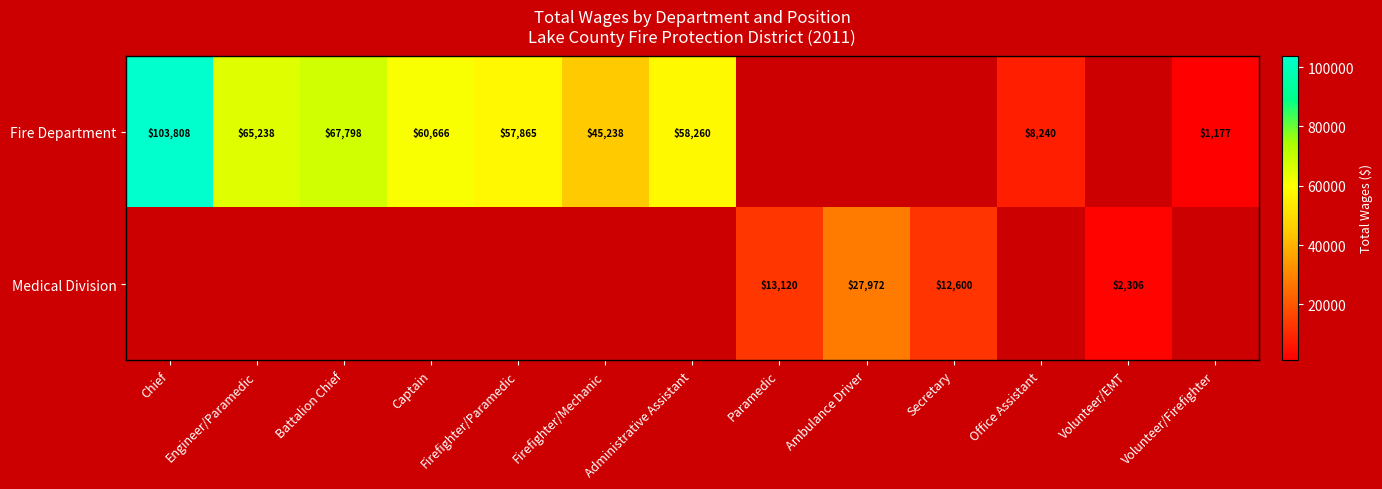

Is it true that Fire Department equals 88373 at Battalion Chief?

False